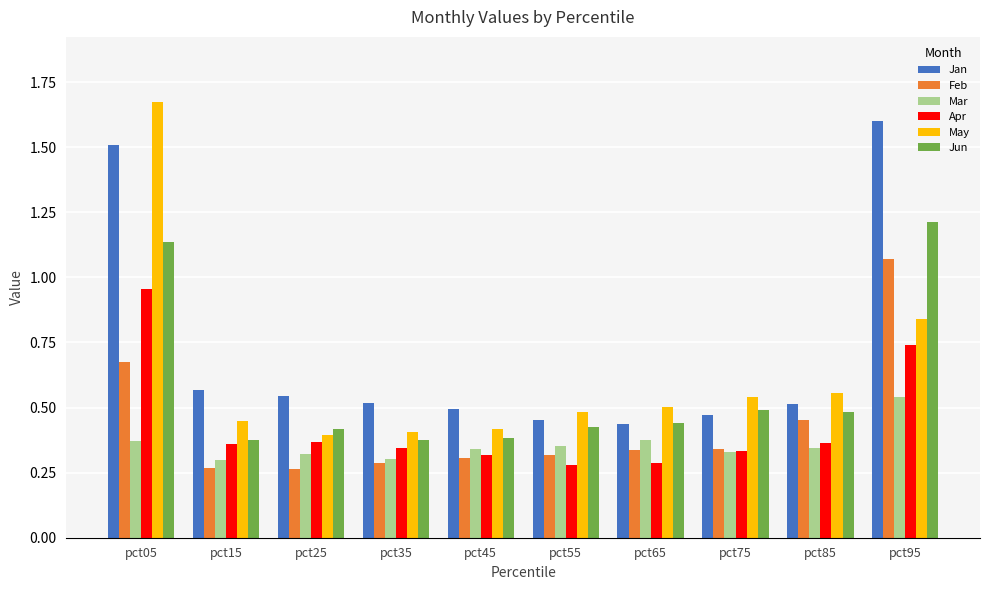

At how many categories does at least one series exceed 0?

10